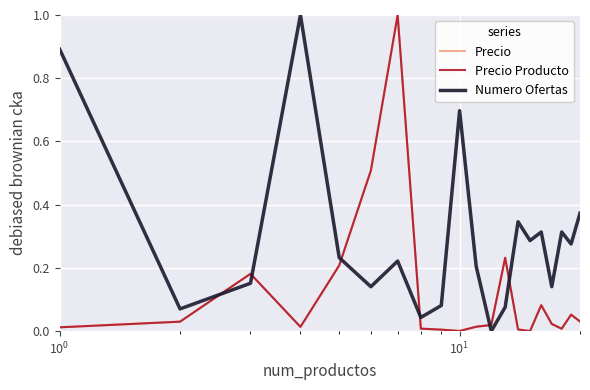

Which series has the widest spread of values?

Precio